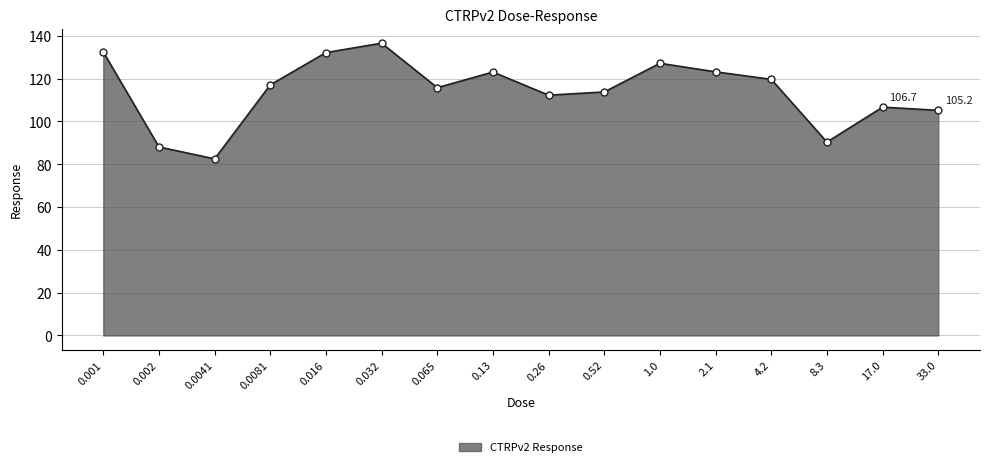

Between 4.2 and 0.0081, which is larger?

4.2